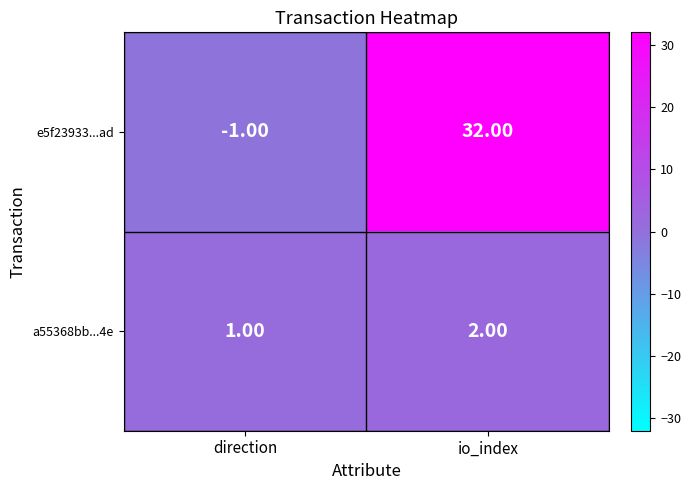

List the labels in order of e5f23933...ad value, largest first.

io_index, direction